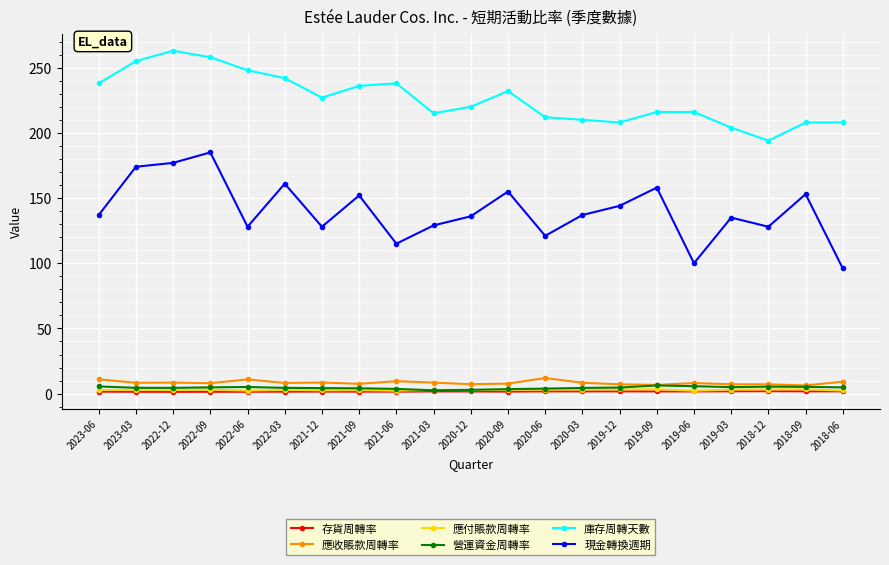

What position from the left is 2021-03?

10